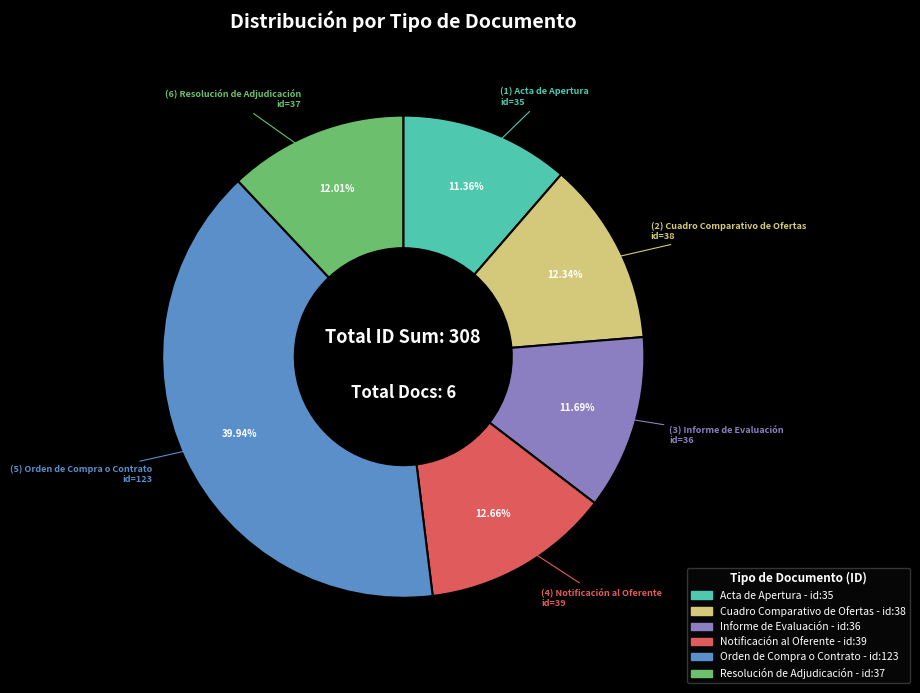

Is the sum of Informe de Evaluación and Orden de Compra o Contrato greater than half?

Yes